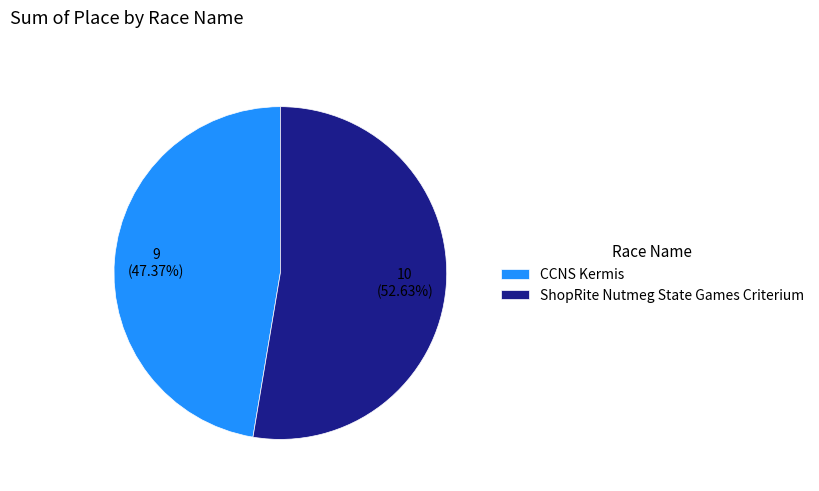

What percentage is NOT represented by CCNS Kermis?

52.6%